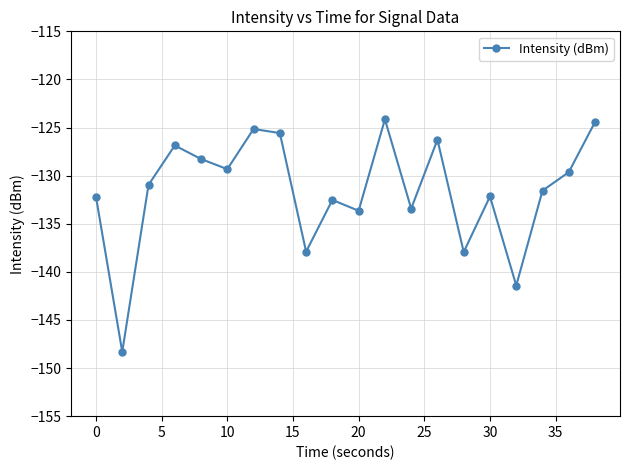

How many points are lower than both their immediate neighbors (excluding endpoints)?

7